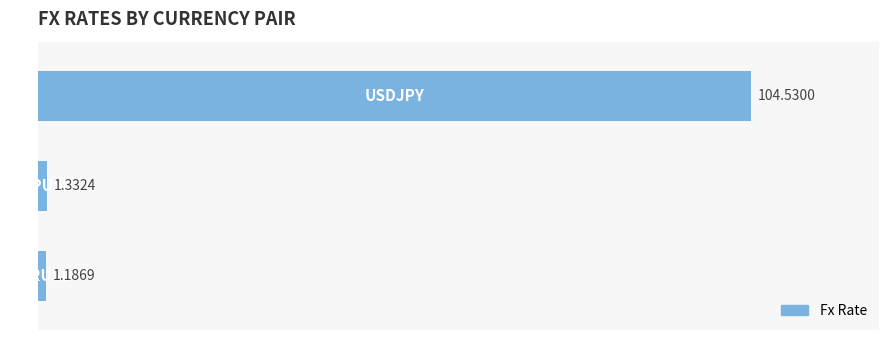

What is the average value?

35.7